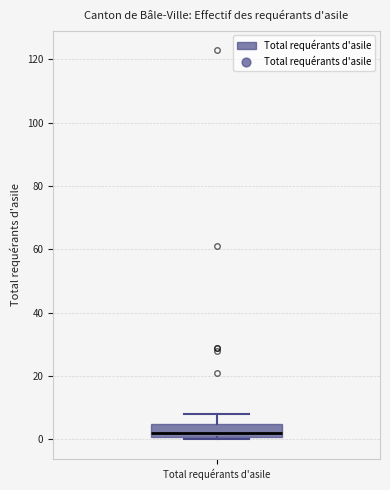

Transcribe this box plot: give where the median line is, the range the box spans, and where the two whiskers end, as read against the y-axis. The values are not printed on the chart, so give them approximately, as read against the axis.

median 2, box 0 to 6, whiskers 0 (just below the box's lower edge) to 8